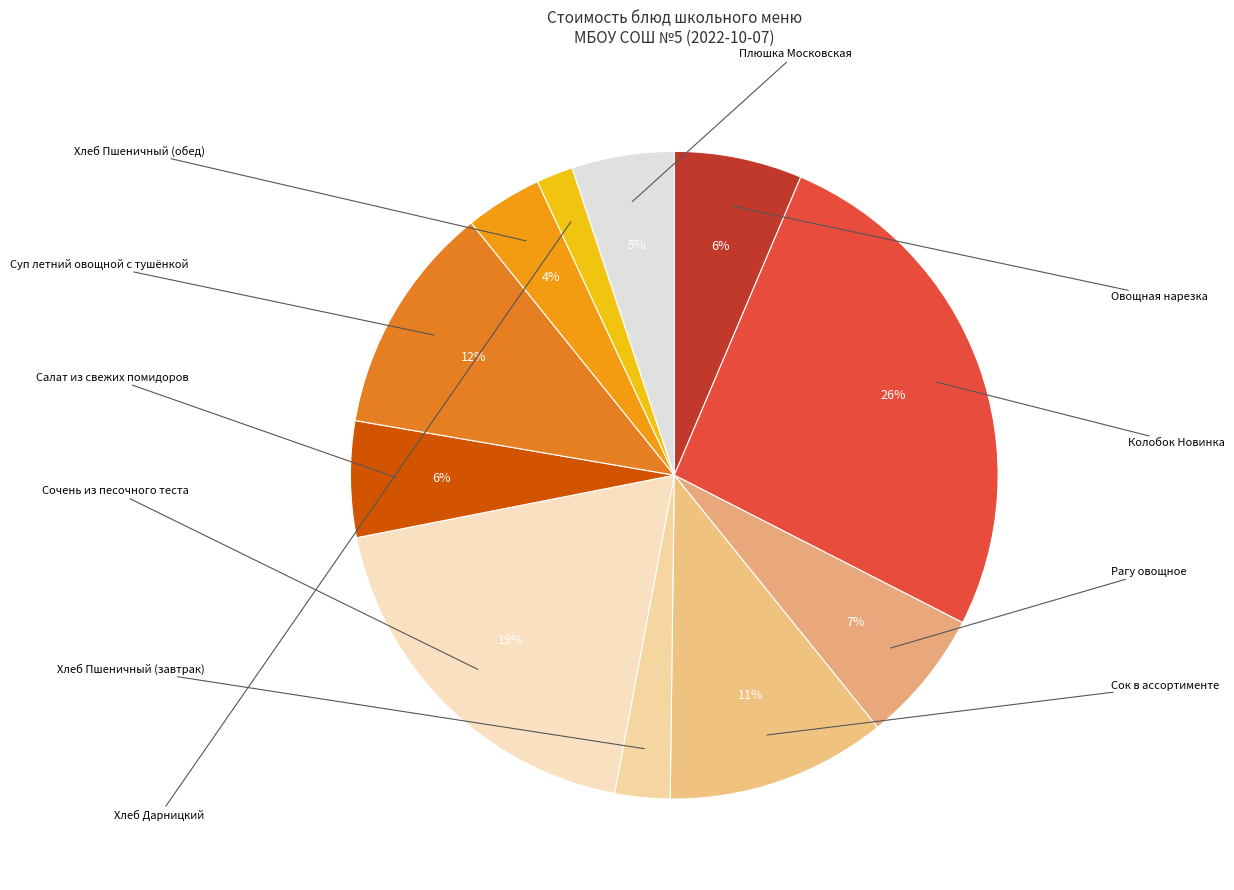

To the nearest percent, what is the difference between the largest and smallest slice percentages?

24%